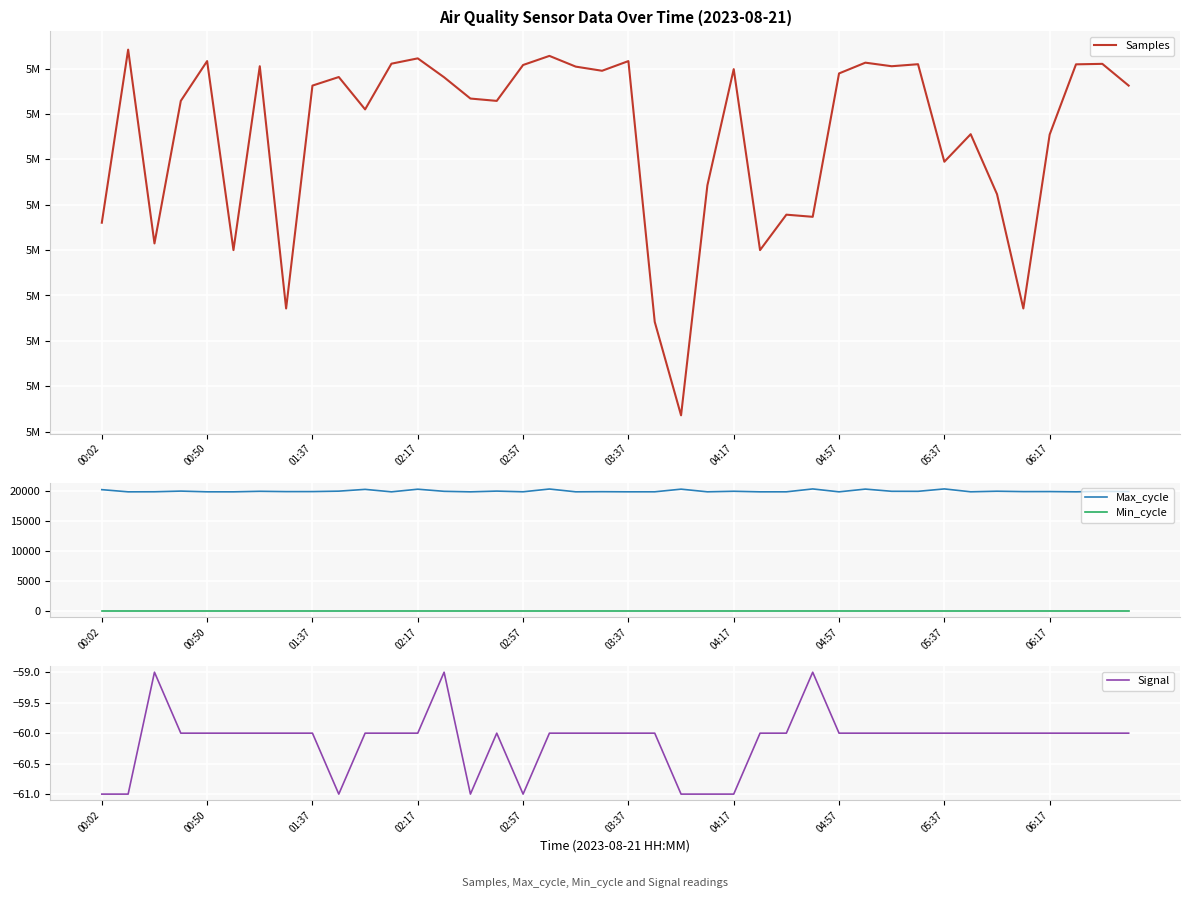

Reading left to right, what are all the values shown in this chart?

Samples: 5064008	5073539	5062868	5070717	5072909	5062500	5072626	5059285	5071559	5072031	5070249	5072766	5073059	5072018	5070846	5070717	5072694	5073195	5072604	5072376	5072909	5058548	5053400	5066066	5072466	5062500	5064451	5064333	5072229	5072822	5072626	5072737	5067366	5068883	5065580	5059285	5068865	5072730	5072757	5071559
Max_cycle: 20276	19912	19924	20035	19916	19913	20003	19951	19955	20027	20323	19913	20350	19999	19912	20035	19921	20381	19916	19938	19916	19919	20359	19917	20008	19913	19916	20395	19913	20368	20003	19998	20398	19919	20016	19951	19956	19915	19999	19955
Min_cycle: 28	28	28	28	28	28	28	28	28	28	28	28	28	28	28	28	28	28	28	28	28	28	28	28	28	28	28	28	28	28	28	28	28	28	28	28	28	28	28	28
Signal: -61	-61	-59	-60	-60	-60	-60	-60	-60	-61	-60	-60	-60	-59	-61	-60	-61	-60	-60	-60	-60	-60	-61	-61	-61	-60	-60	-59	-60	-60	-60	-60	-60	-60	-60	-60	-60	-60	-60	-60